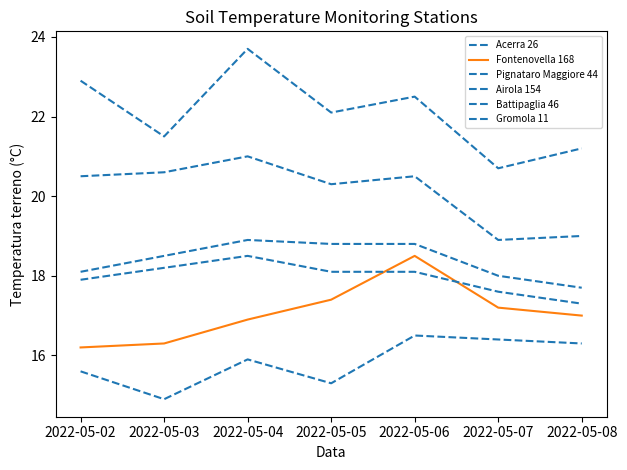

Does the chart have visible grid lines?

No